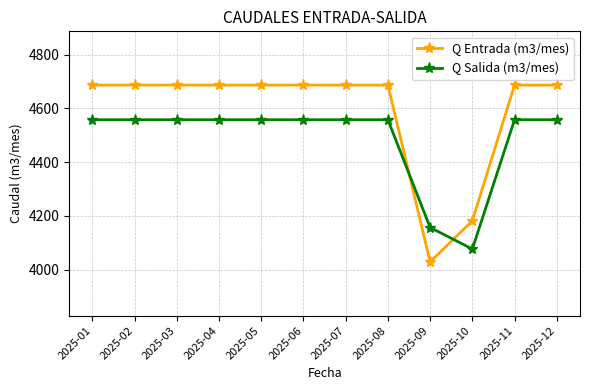

At which label does Q Salida (m3/mes) reach its minimum?

2025-10